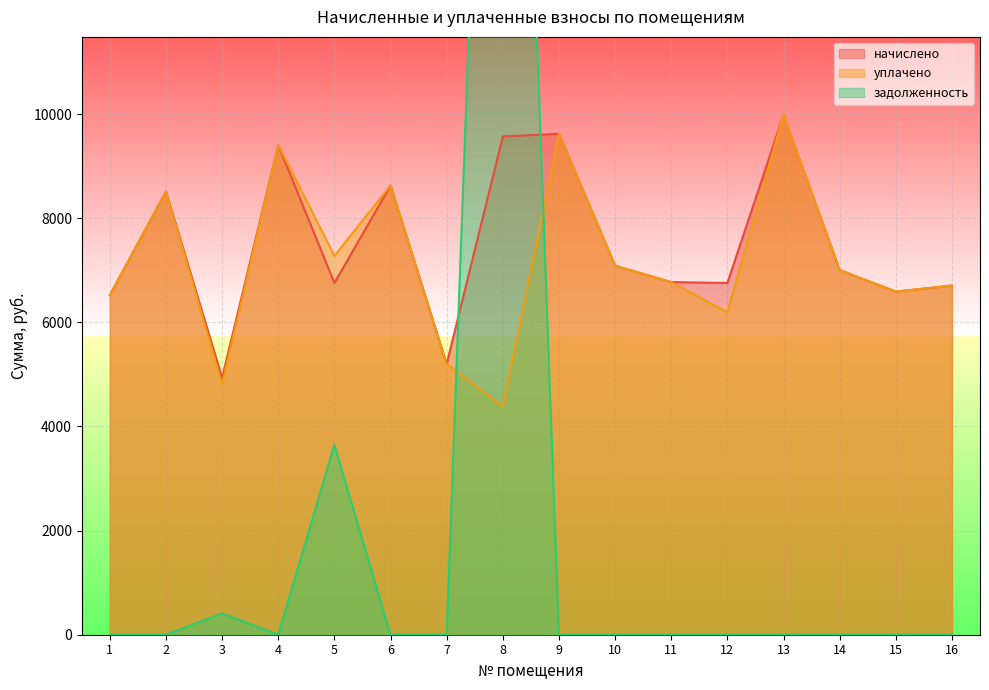

Is the value of уплачено at 12 greater than the value of начислено at 1?

No